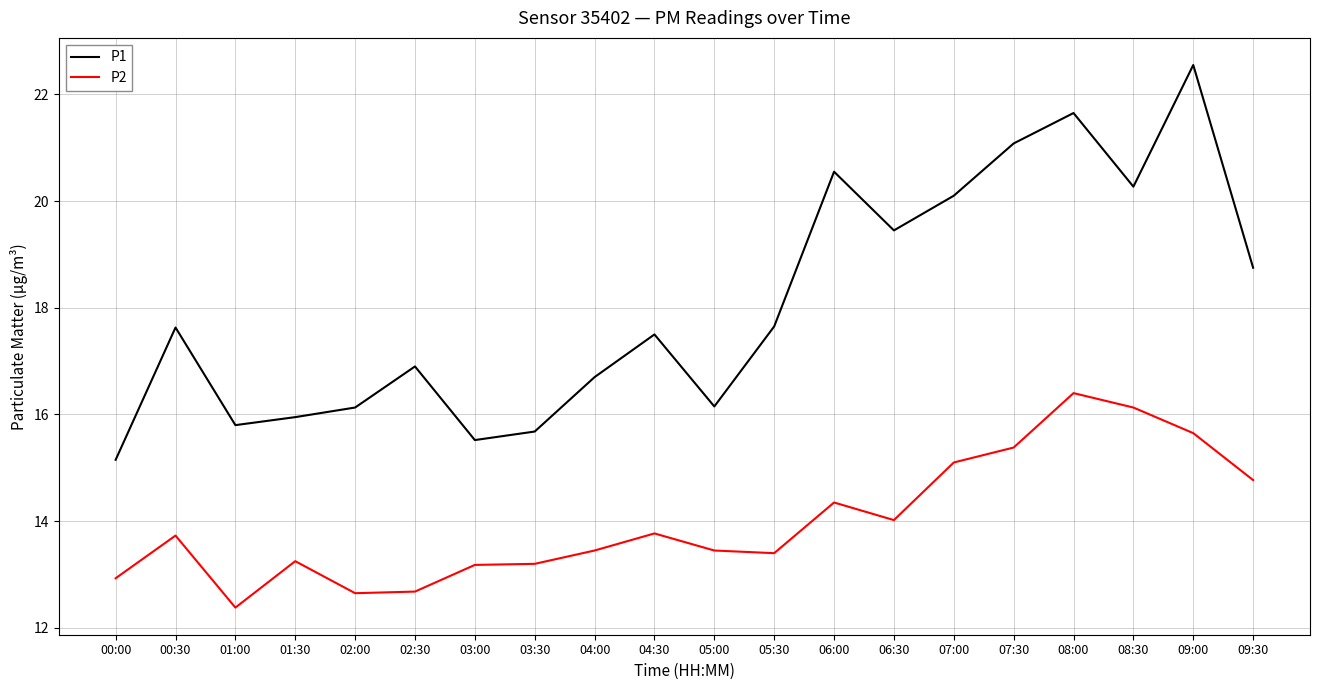

Does the chart have visible grid lines?

Yes